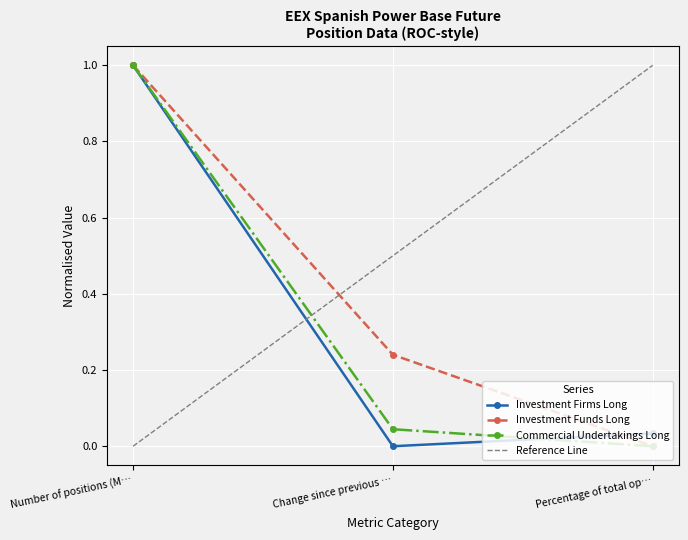

What is the sum of all Investment Firms Long values?

1.0